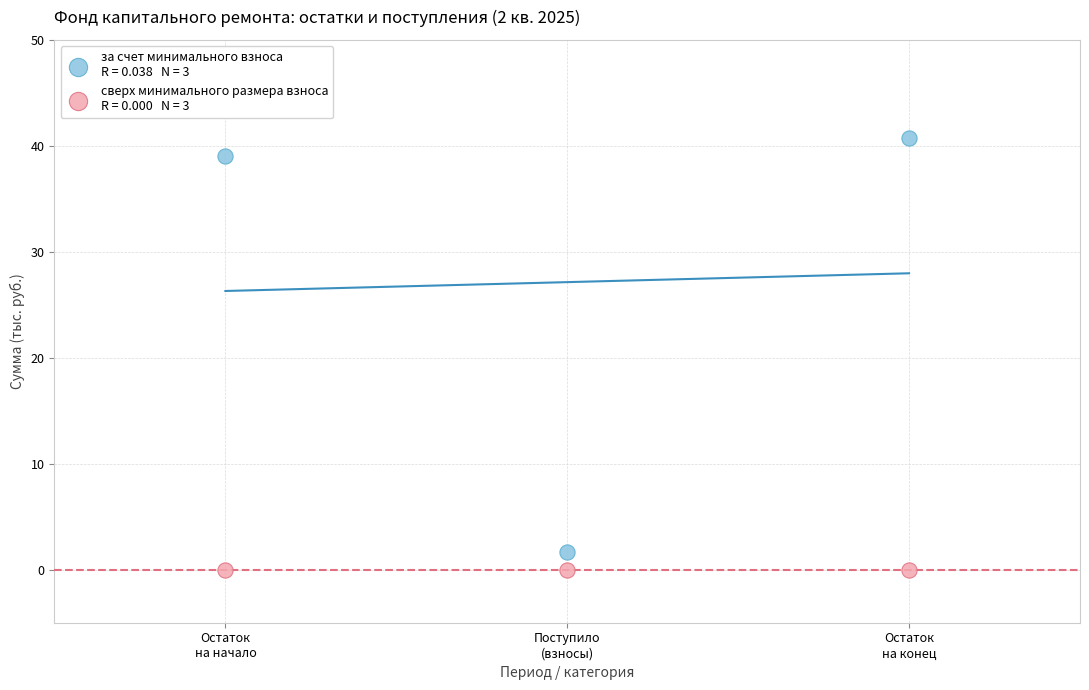

Across all series, what Y value is closest to 20?

1.7